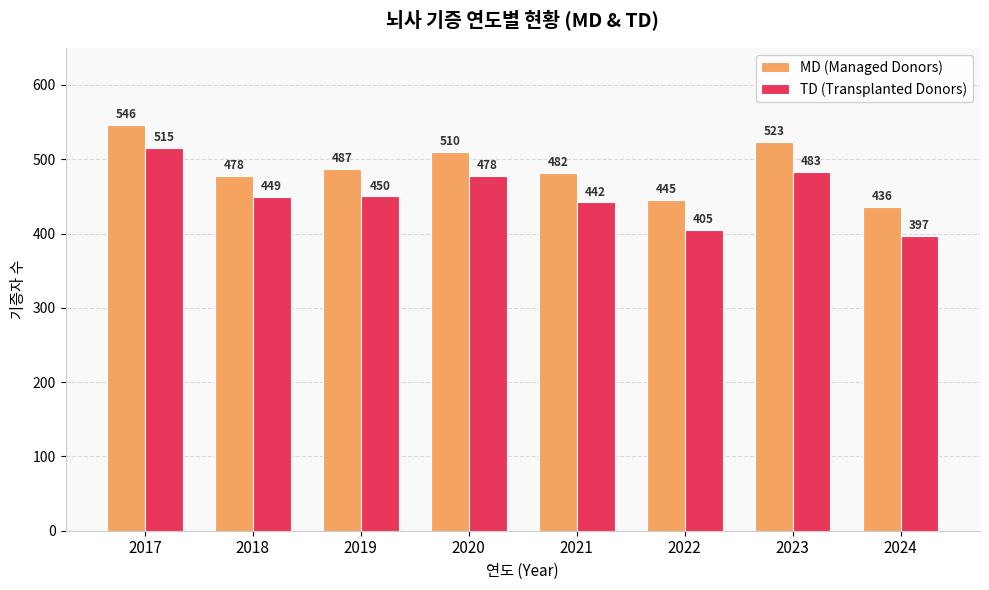

What is the total value across all series at 2021?

924